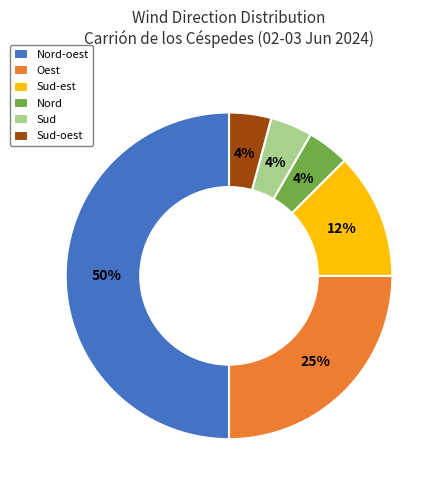

What percentage is the Sud-oest slice, to the nearest percent?

4%